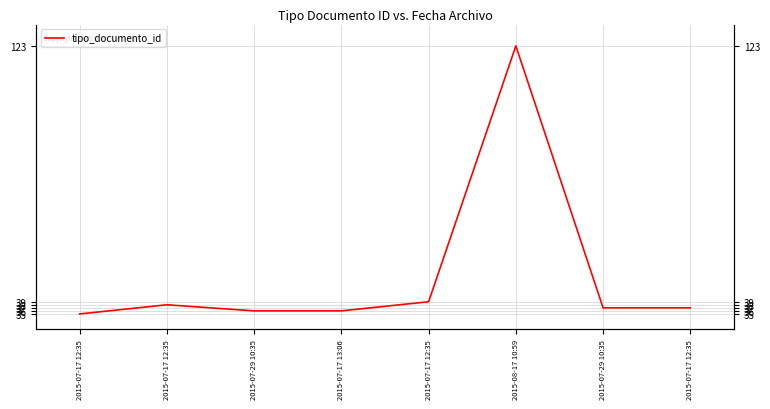

List the labels in order of value, smallest first.

2015-07-17 12:35, 2015-07-29 10:35, 2015-07-17 13:06, 2015-07-29 10:35, 2015-07-17 12:35, 2015-07-17 12:35, 2015-07-17 12:35, 2015-08-17 10:59